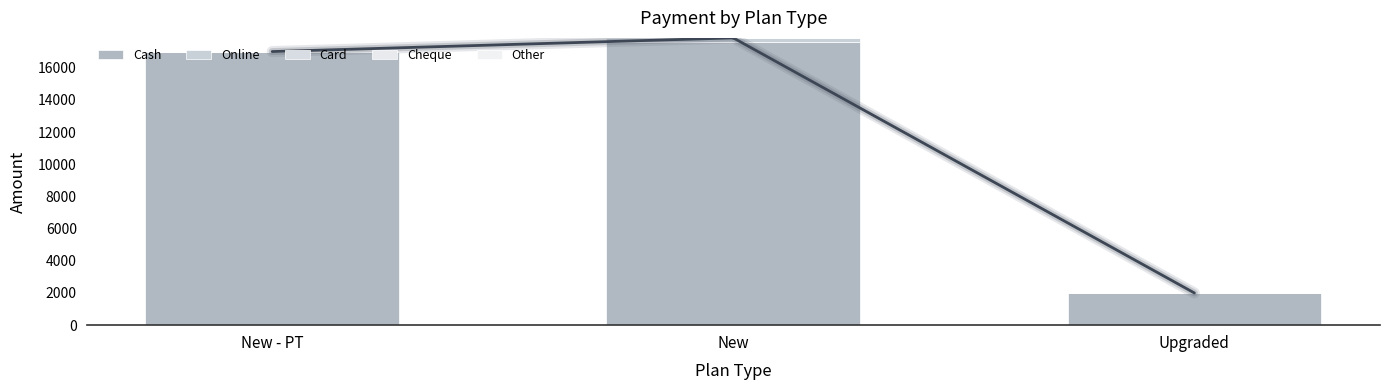

At which category does the chart reach its minimum across all series?

New - PT